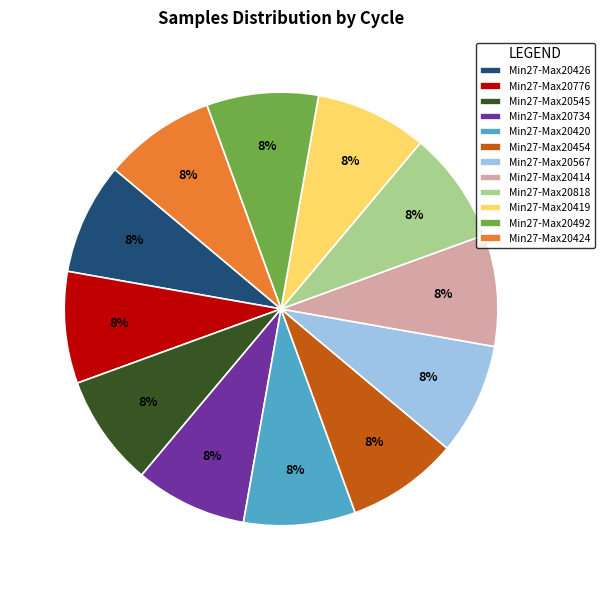

How many slices are in this pie chart?

12